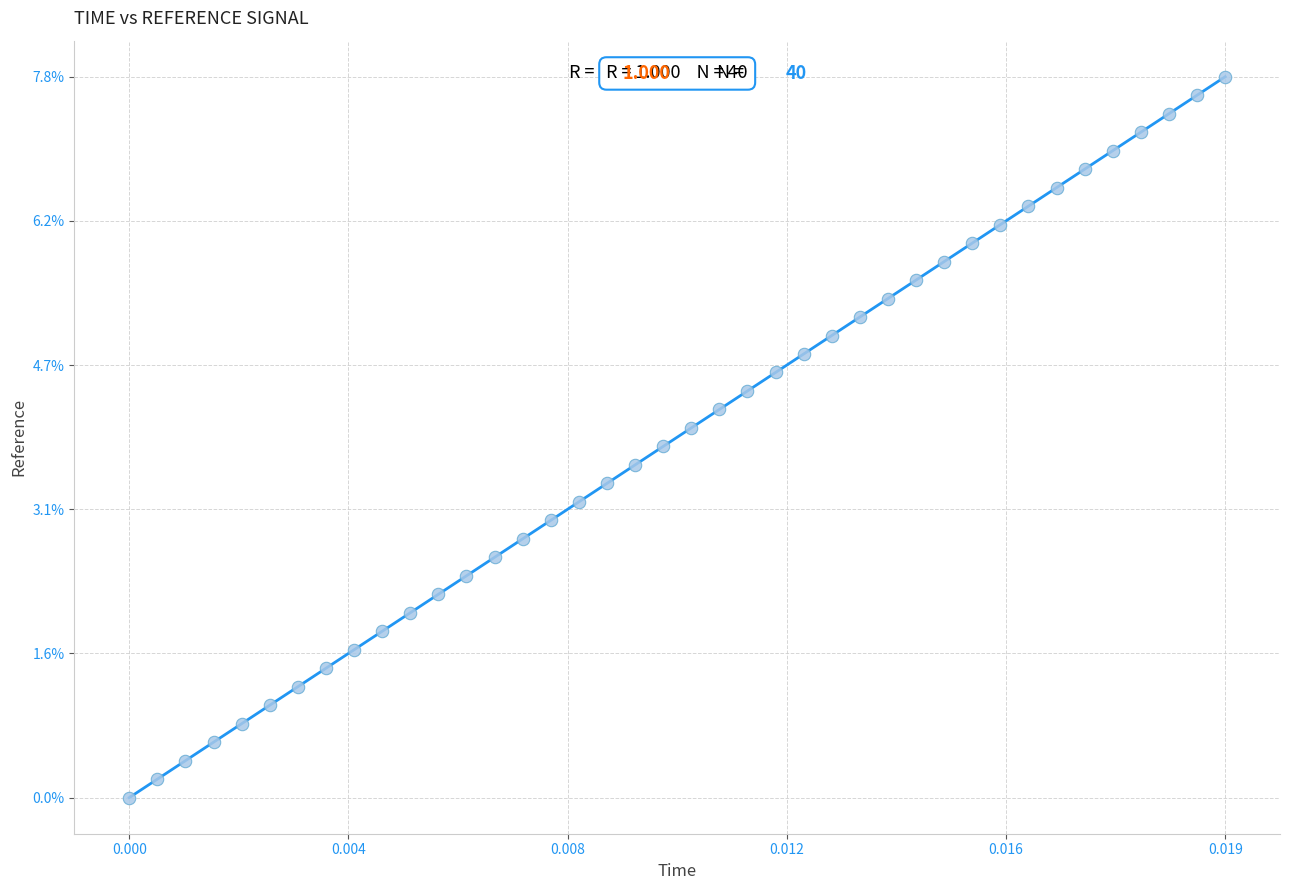

What is the range of Y values (max minus min)?

7.8